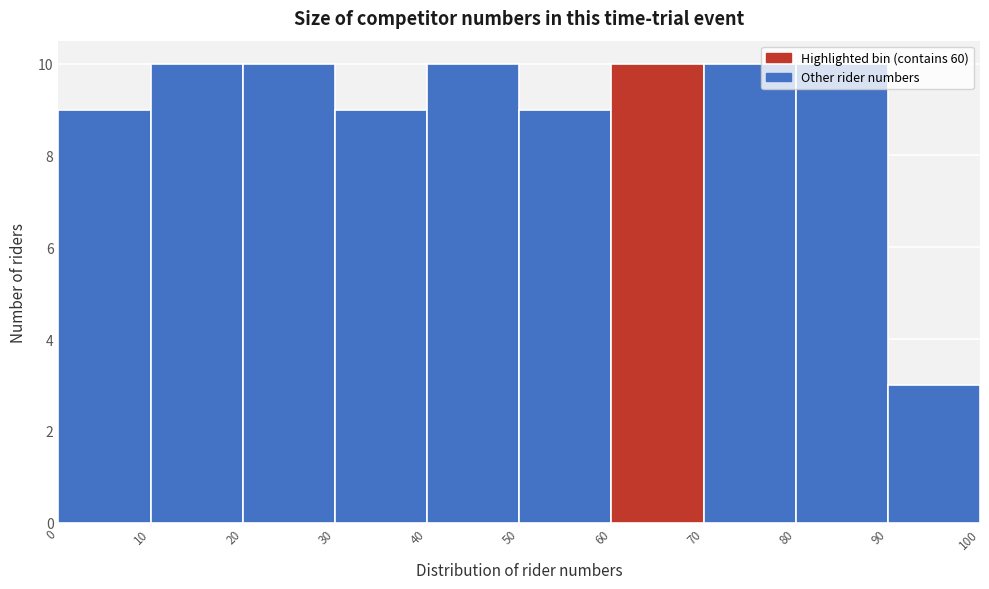

How tall is the bar that spans 20 to 30 on the x-axis? The values are not printed on the chart, so give them approximately, as read against the axis.

10